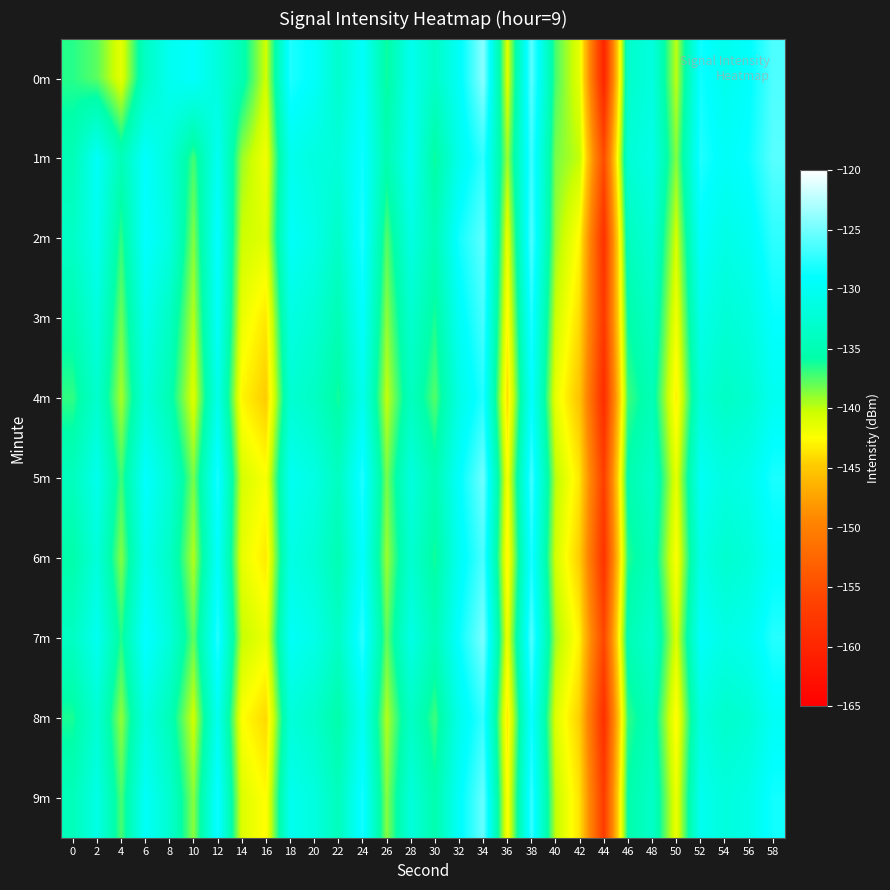

What is the smallest value displayed?

-160.2